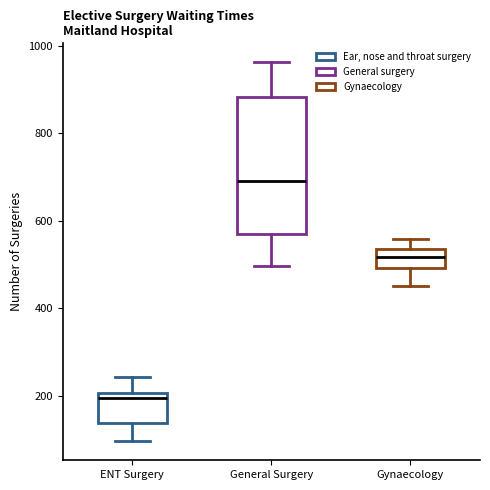

Reading left to right, read every box against the y-axis: the position of its median line, the range the box covers, and the ends of its whiskers. The values are not printed on the chart, so give them approximately, as read against the axis.

ENT Surgery: median 200 (just below the box's upper edge), box 140 to 200, whiskers 100 to 240
General Surgery: median 700, box 580 to 880, whiskers 500 to 960
Gynaecology: median 520, box 500 to 540, whiskers 460 to 560